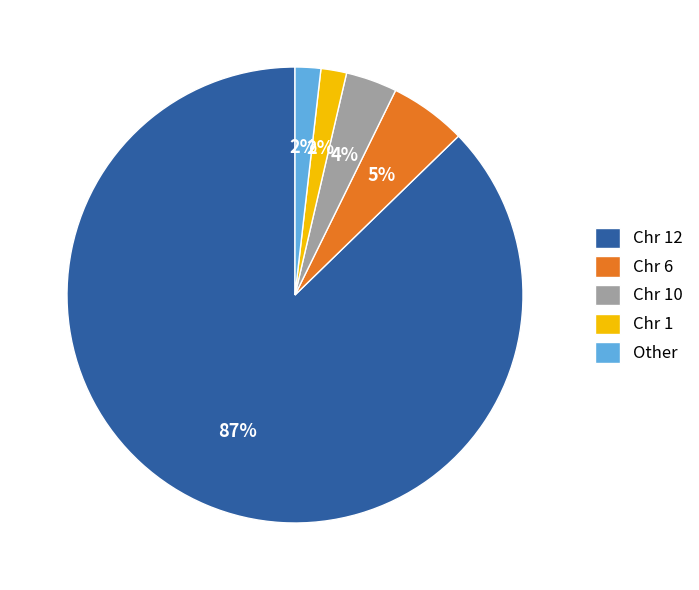

Which has a higher value, Chr 12 or Chr 1?

Chr 12